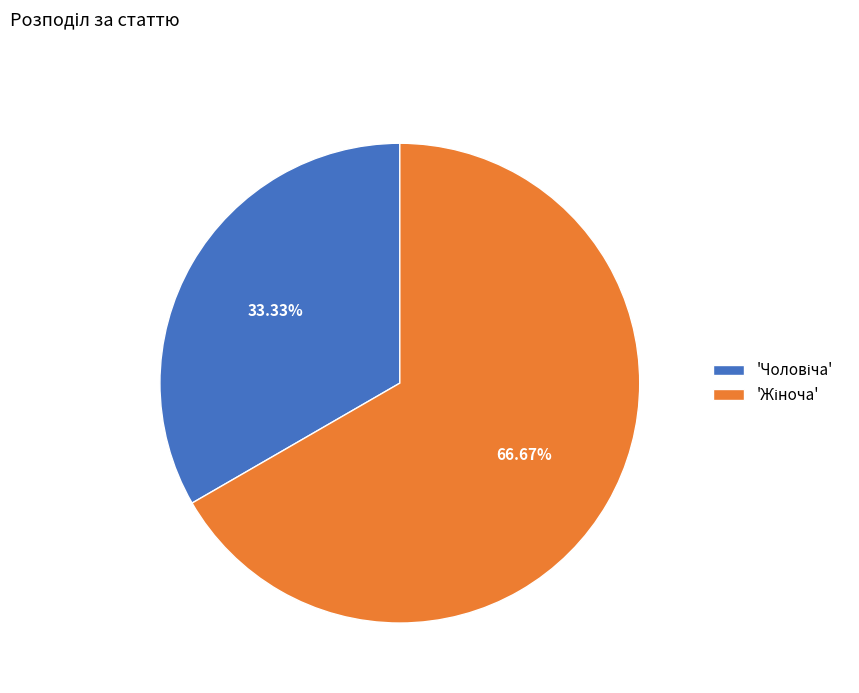

Is there a majority slice in this chart?

Yes